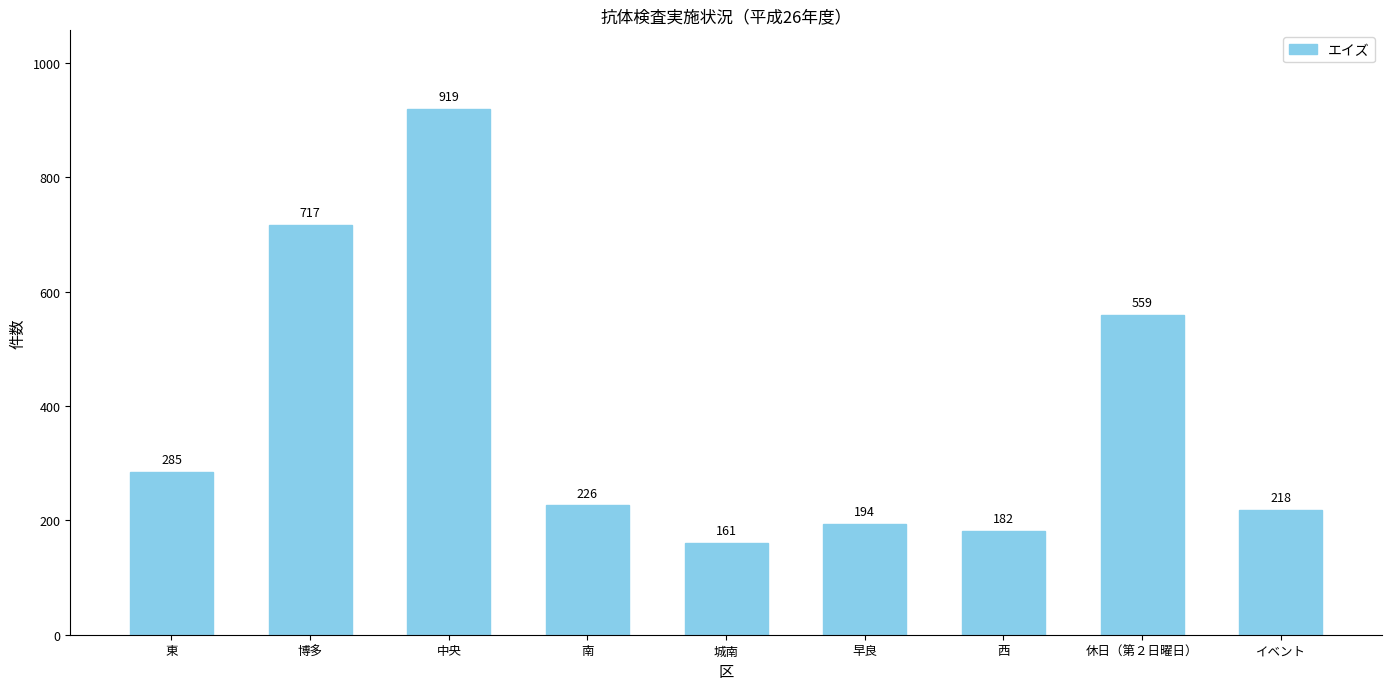

List the labels in order of value, largest first.

中央, 博多, 休日（第２日曜日）, 東, 南, イベント, 早良, 西, 城南